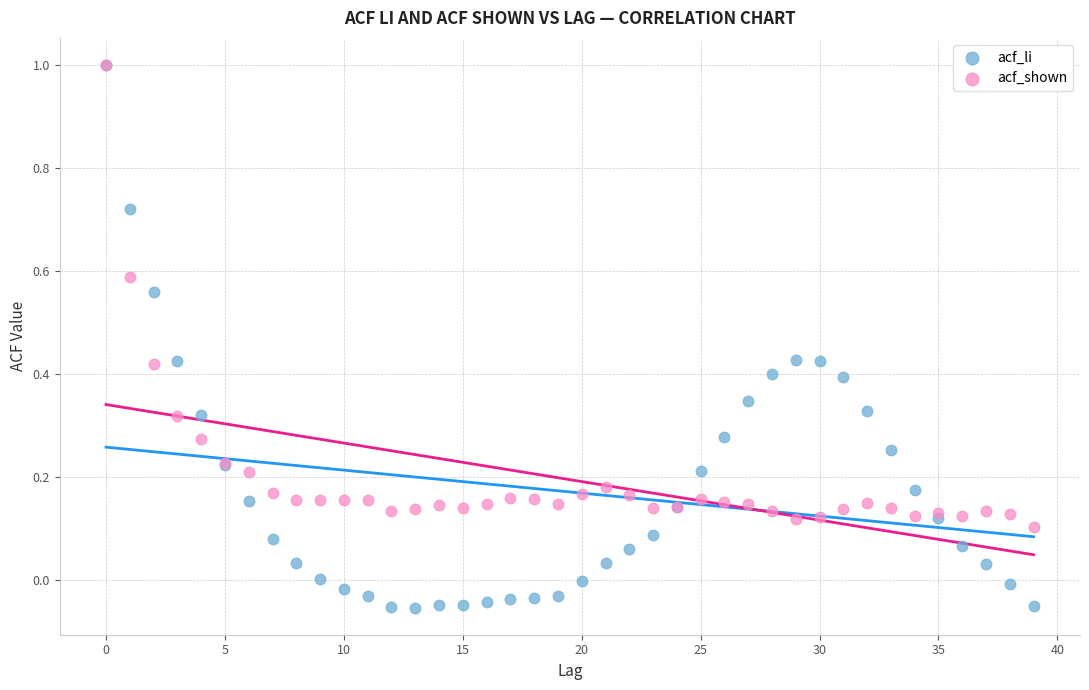

Which series contains the lowest Y value?

acf_li